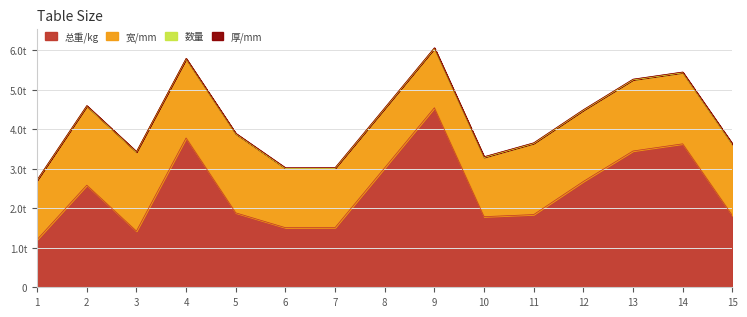

True or false: 数量 has more than 1 points higher than both neighbors.

True